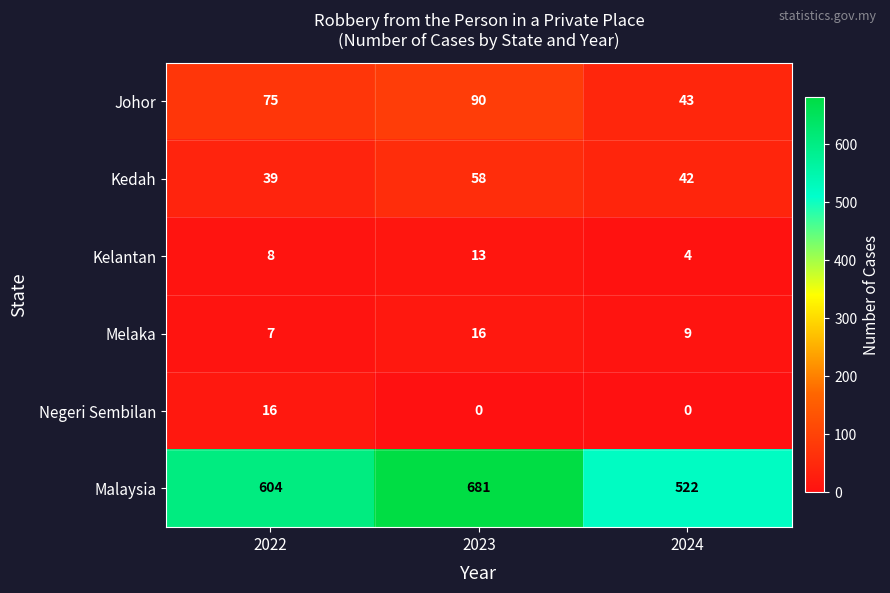

The value of Kelantan at 2023 is 22. True or false?

False